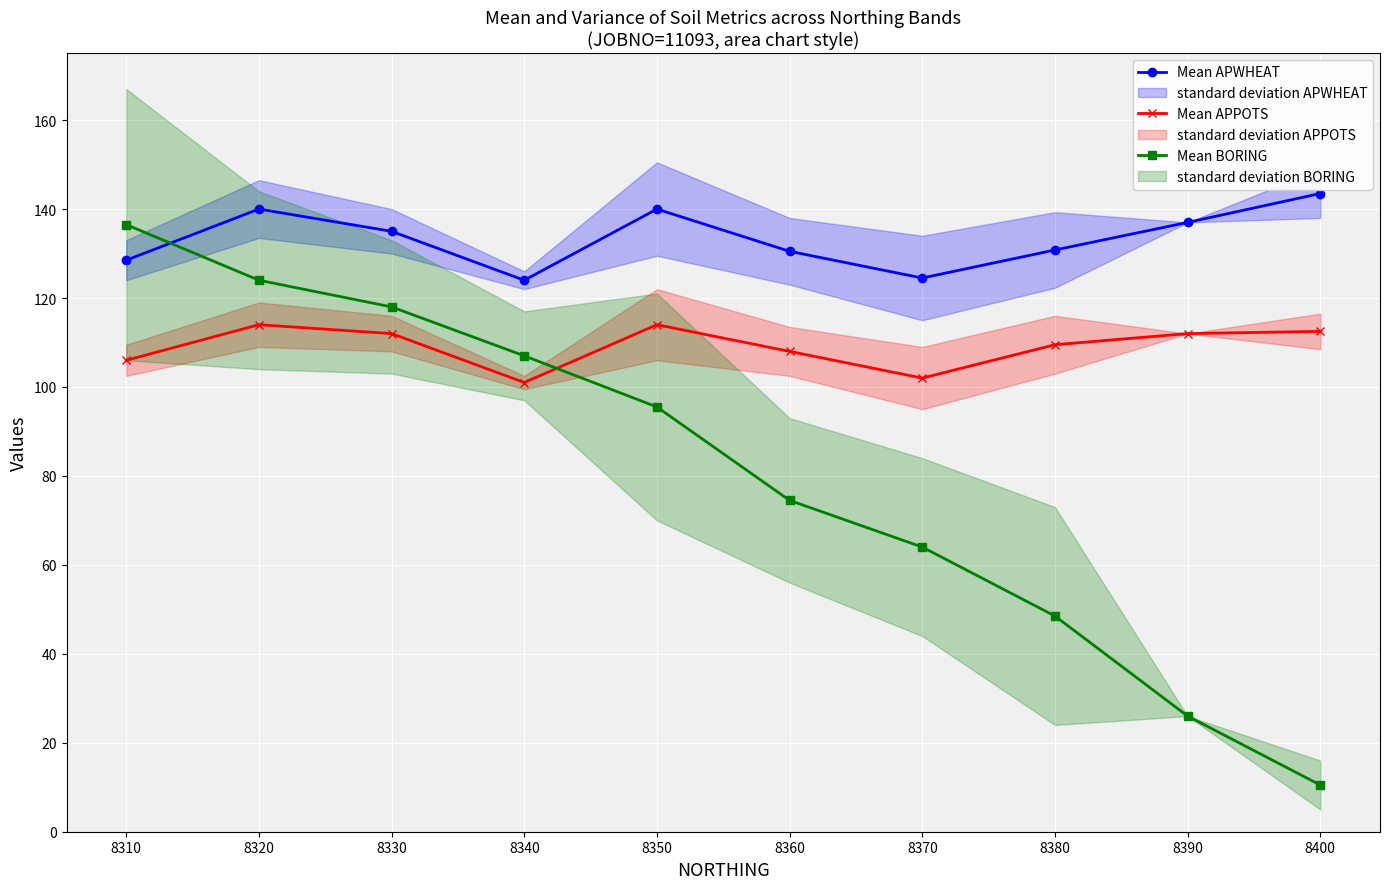

What is the sum of the Mean APPOTS values at 8340 and 8380?

210.5